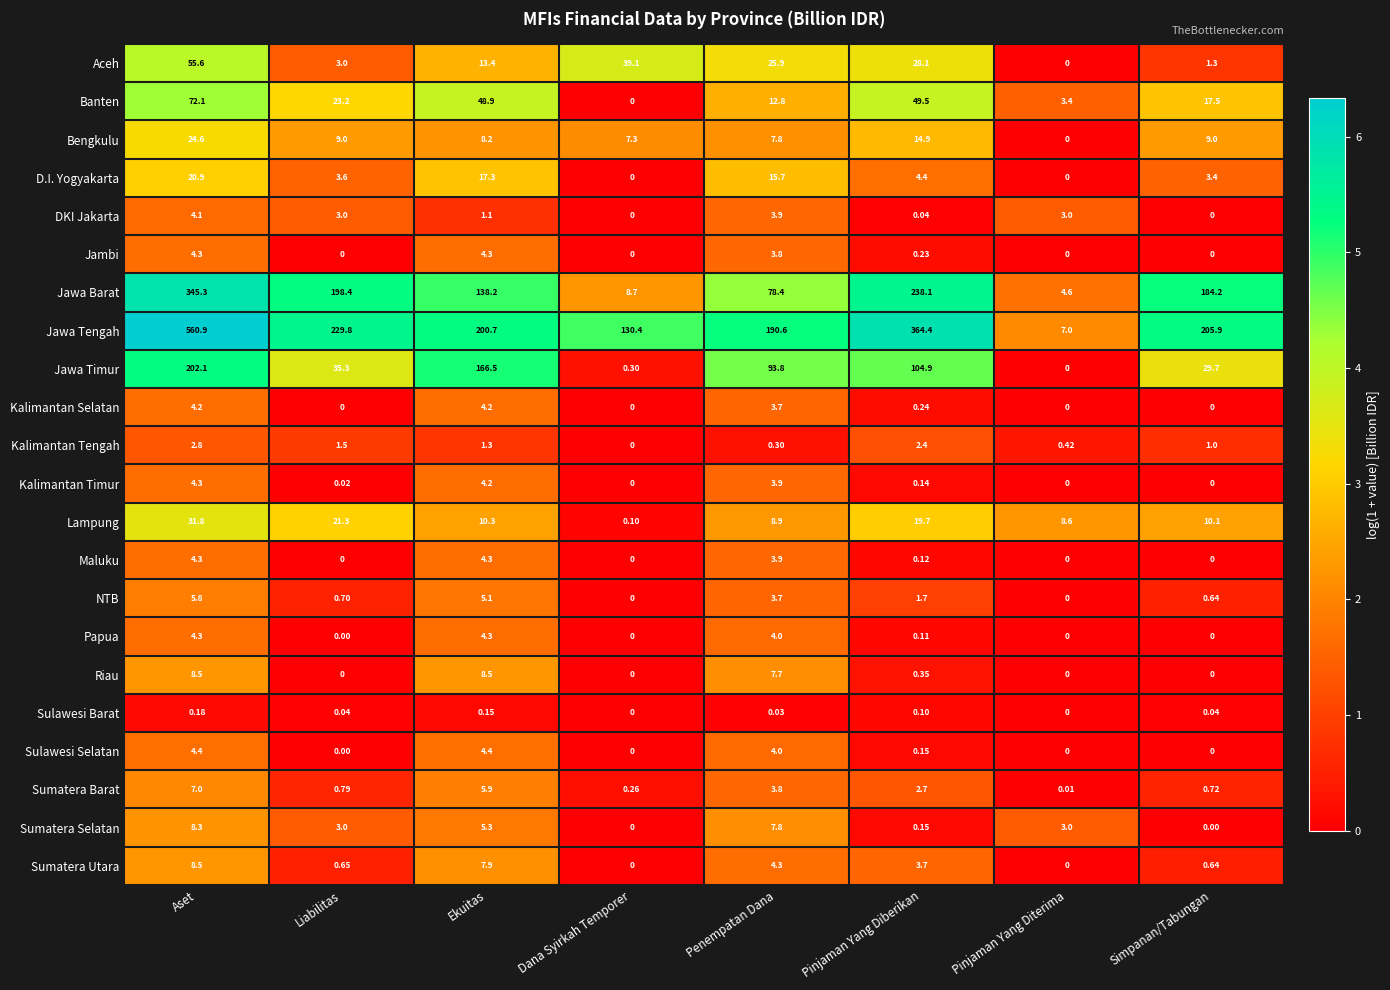

What is the spread (max minus min) of values at Liabilitas?

229.8